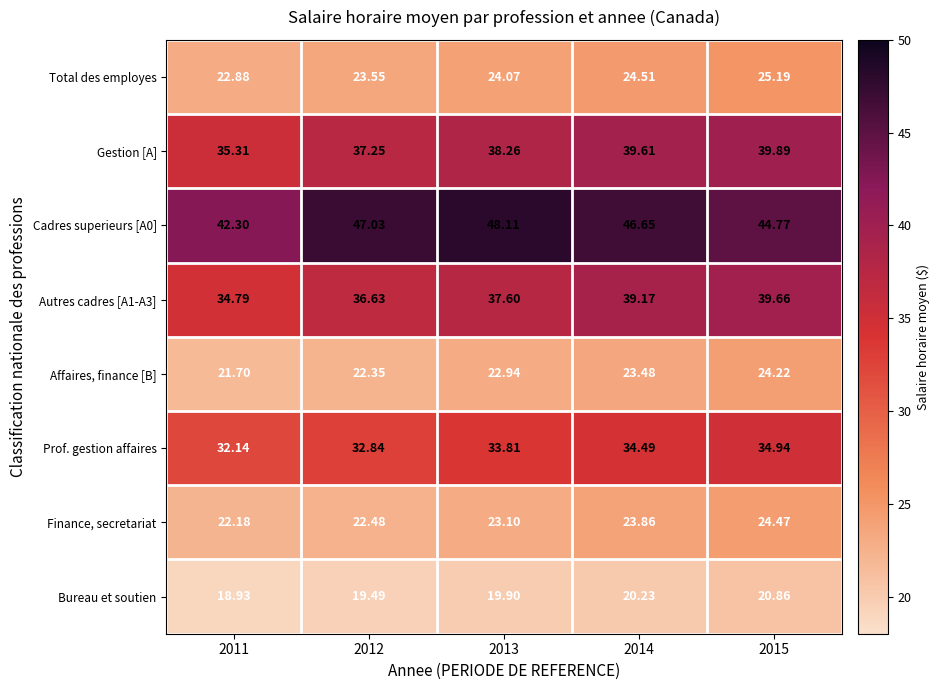

Is the value of Affaires, finance [B] at 2015 greater than the value of Finance, secretariat at 2013?

Yes